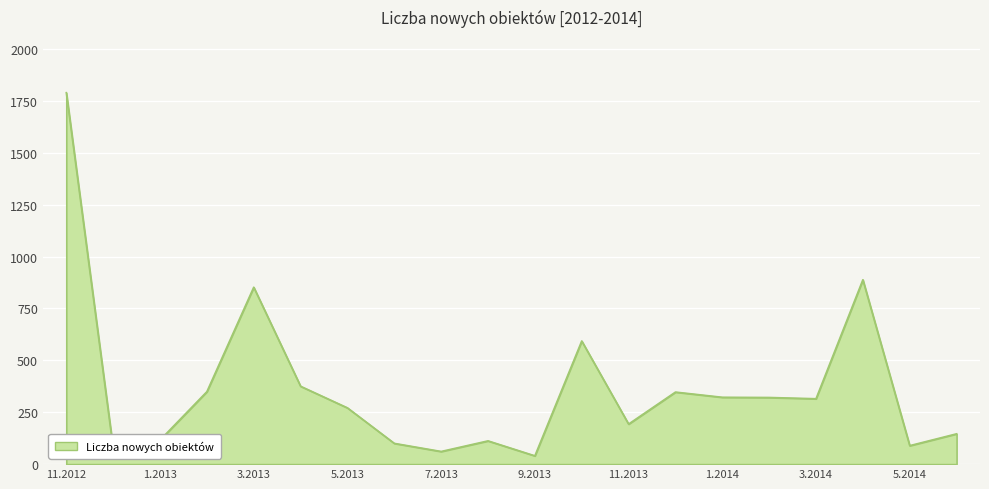

What is the difference between the maximum and minimum values?

1749